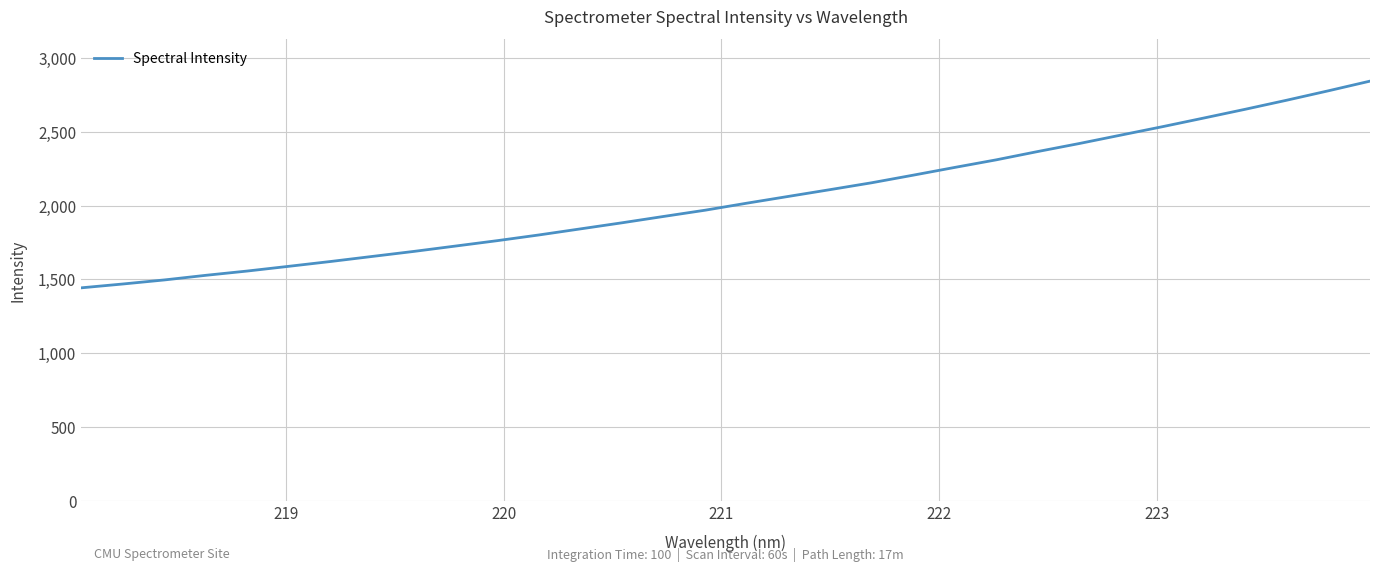

What is the difference between the maximum and minimum values?

1400.5